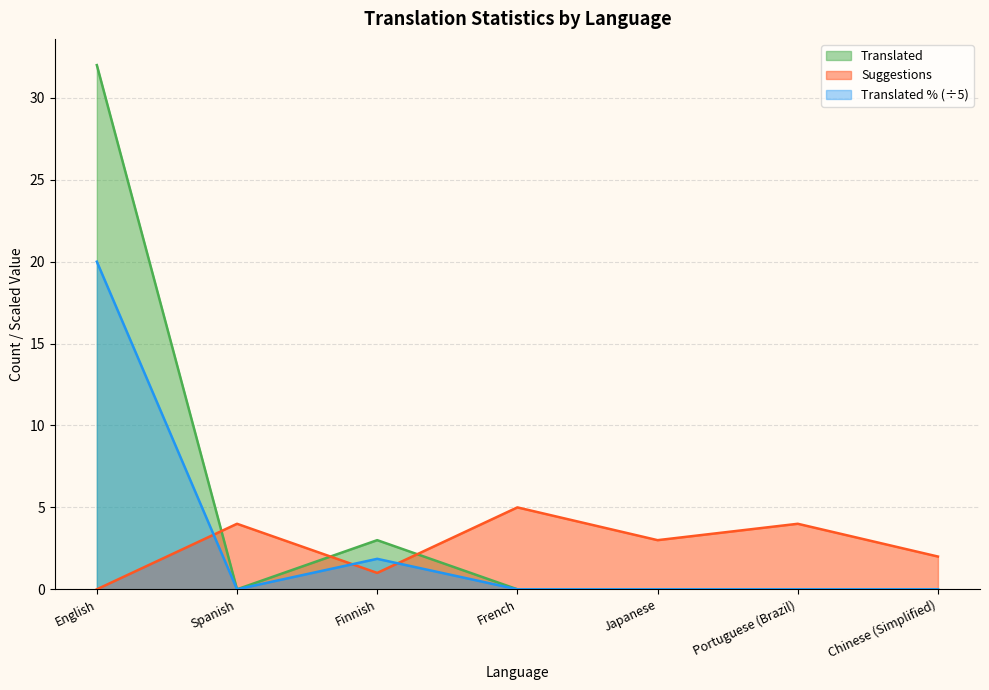

Is it true that translated equals 0.0 at Chinese (Simplified)?

True